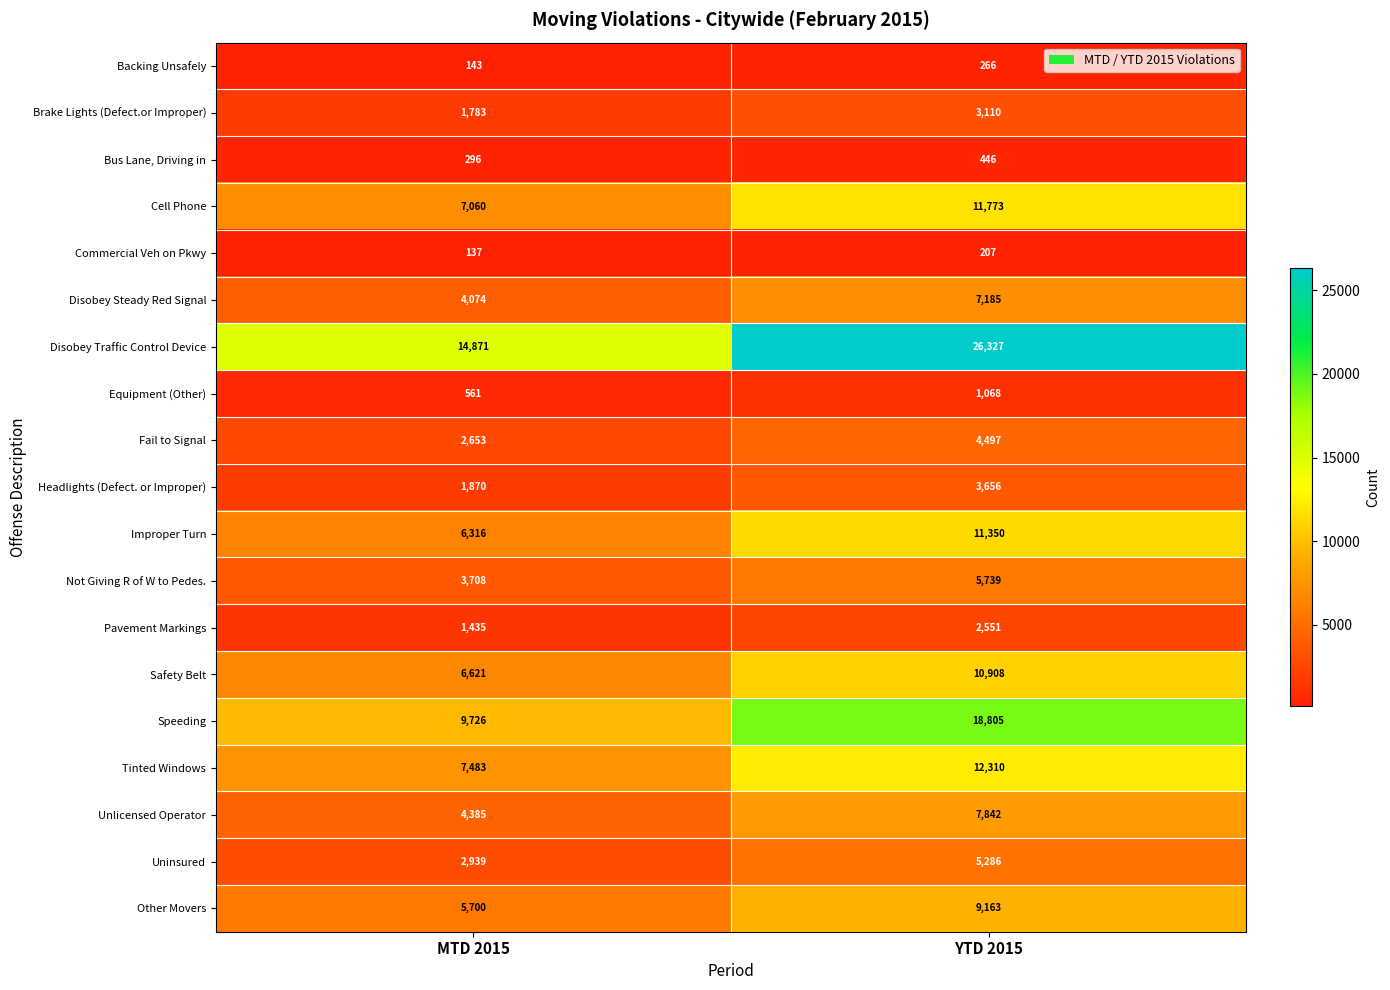

Rank the categories by Backing Unsafely value from lowest to highest.

MTD 2015, YTD 2015